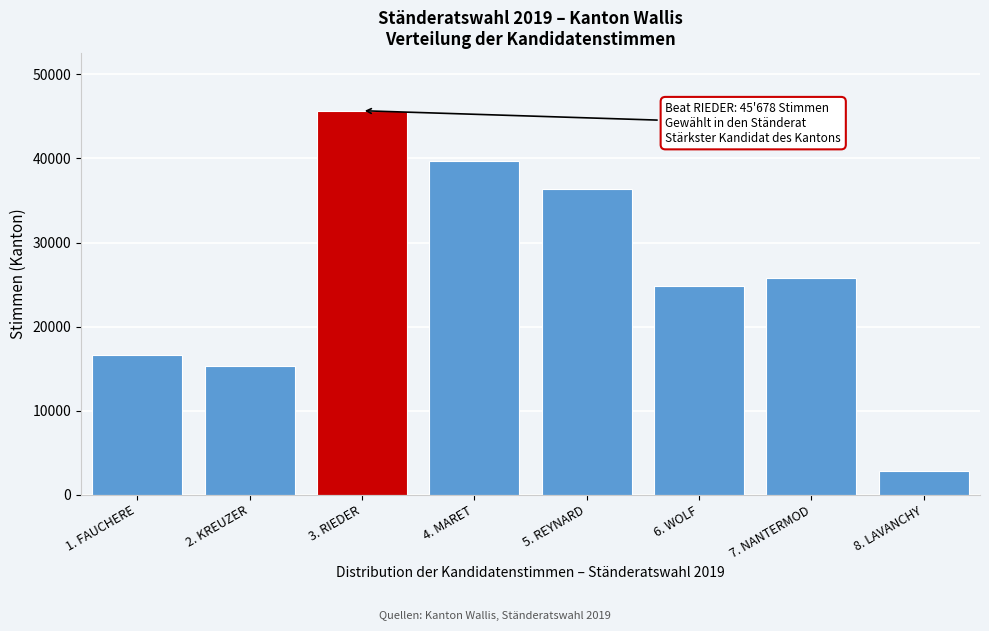

Reading right to left, extract all data points from this chart.

8. LAVANCHY=2878	7. NANTERMOD=25727	6. WOLF=24799	5. REYNARD=36323	4. MARET=39660	3. RIEDER=45678	2. KREUZER=15359	1. FAUCHERE=16652